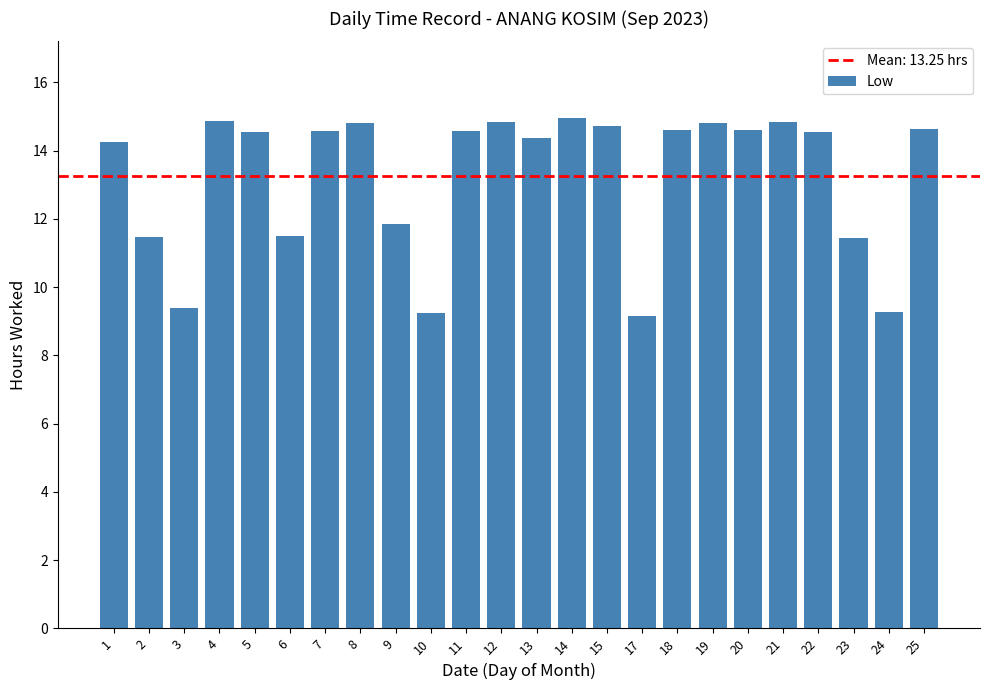

What is the maximum value shown in the chart?

15.0